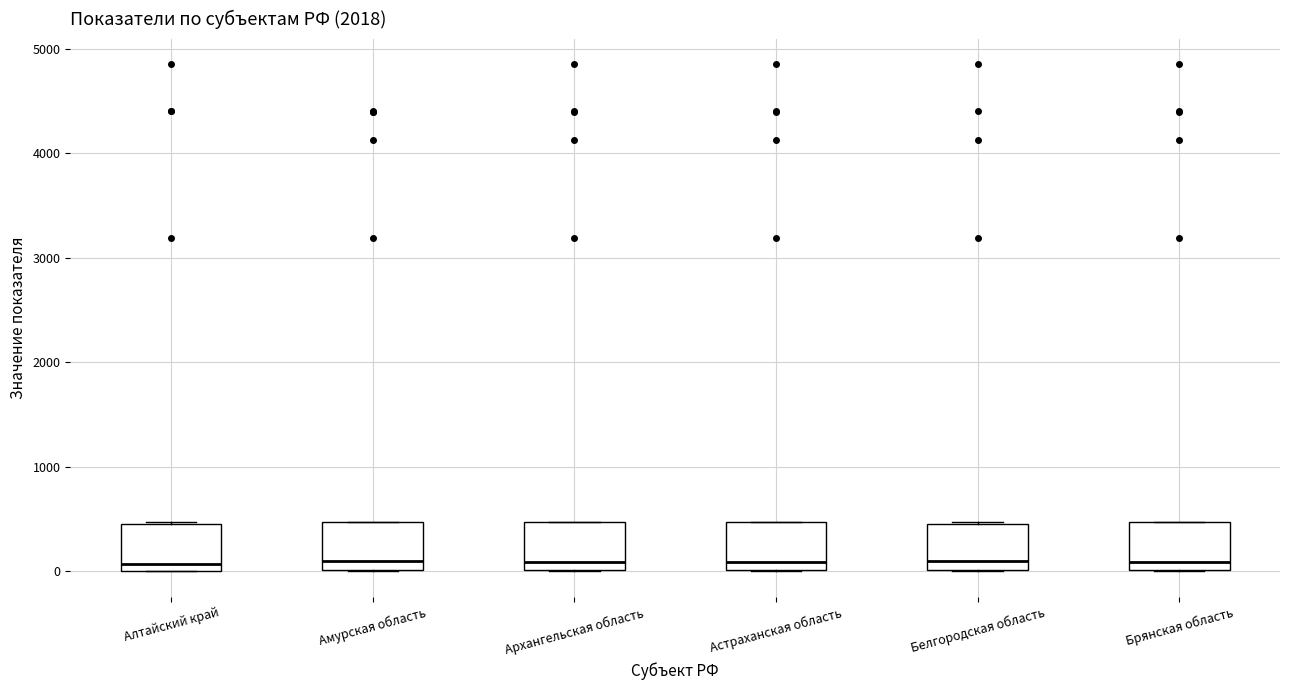

Reading left to right, transcribe this box plot: for each box, give where its median line is, the range the box spans, and where its two whiskers end, as read against the y-axis. The values are not printed on the chart, so give them approximately, as read against the axis.

Алтайский край: median 100, box 0 to 500, whiskers 0 to 500
Амурская область: median 100, box 0 to 500, whiskers 0 to 500
Архангельская область: median 100, box 0 to 500, whiskers 0 to 500
Астраханская область: median 100, box 0 to 500, whiskers 0 to 500
Белгородская область: median 100, box 0 to 500, whiskers 0 to 500
Брянская область: median 100, box 0 to 500, whiskers 0 to 500